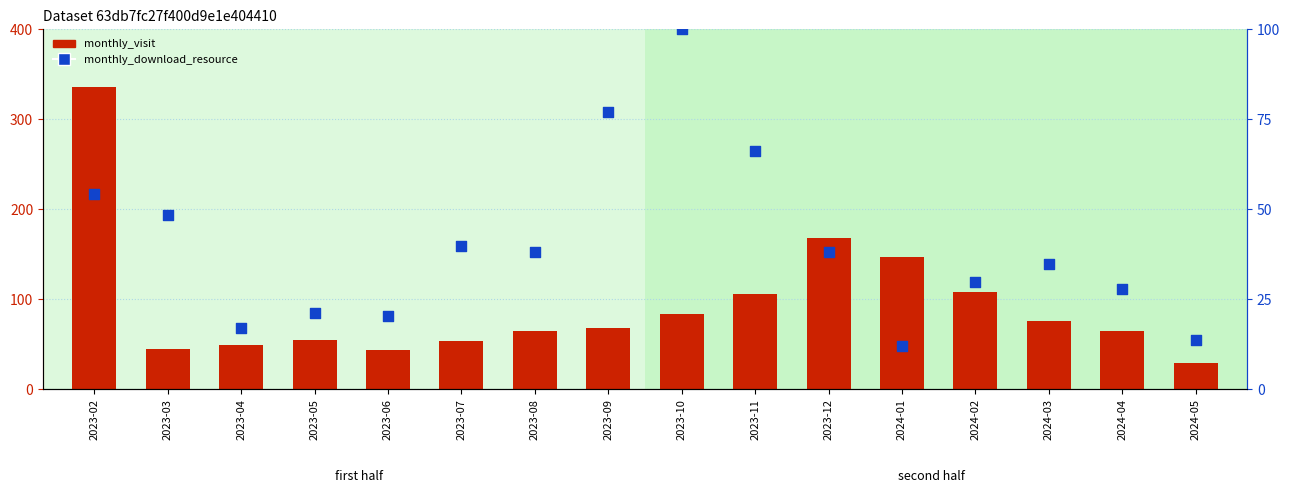

At which category is the sum across all series the highest?

2023-02